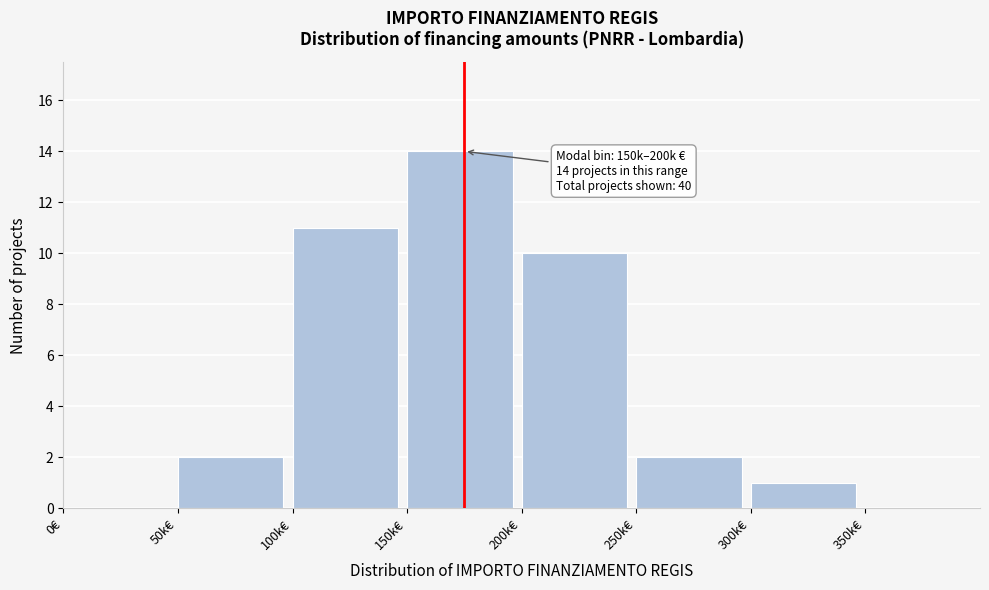

Reading left to right, what are all the values shown in this chart?

0€=0	50k€=2	100k€=11	150k€=14	200k€=10	250k€=2	300k€=1	350k€=0